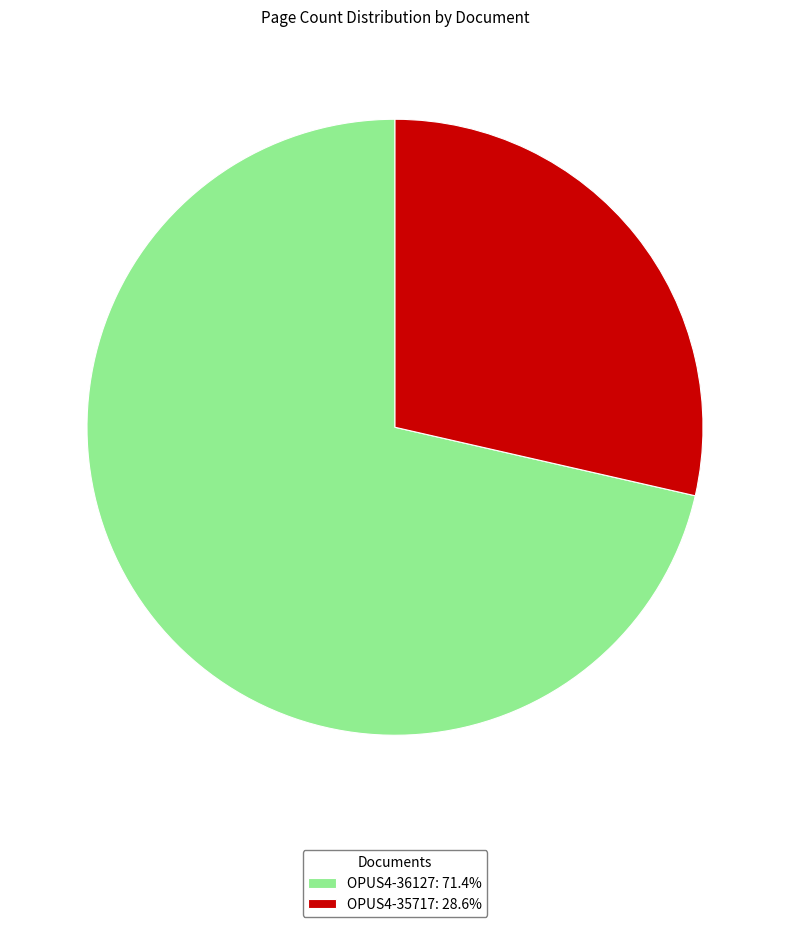

Which category has the biggest portion of the pie?

OPUS4-36127